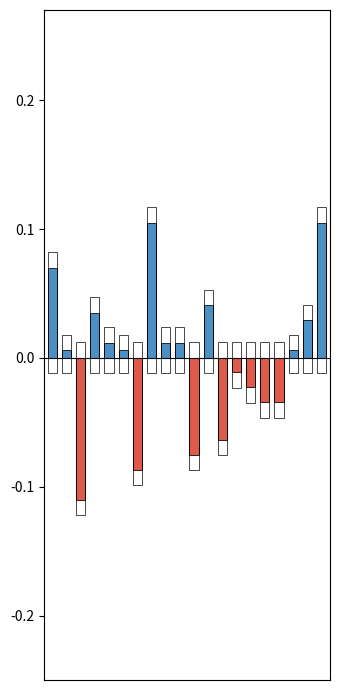

The 总分(正偏差) series shows -0.0 at 6. True or false?

False